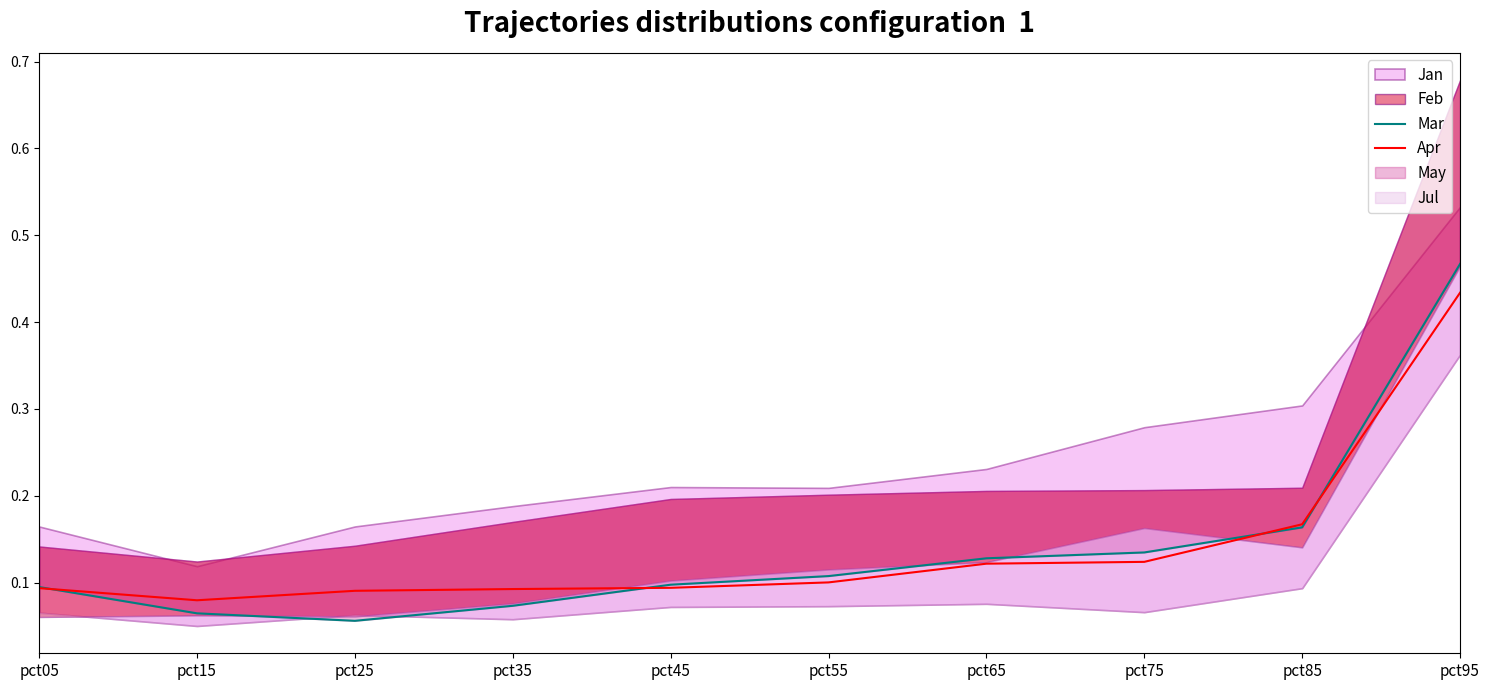

At how many categories does at least one series exceed 0?

10